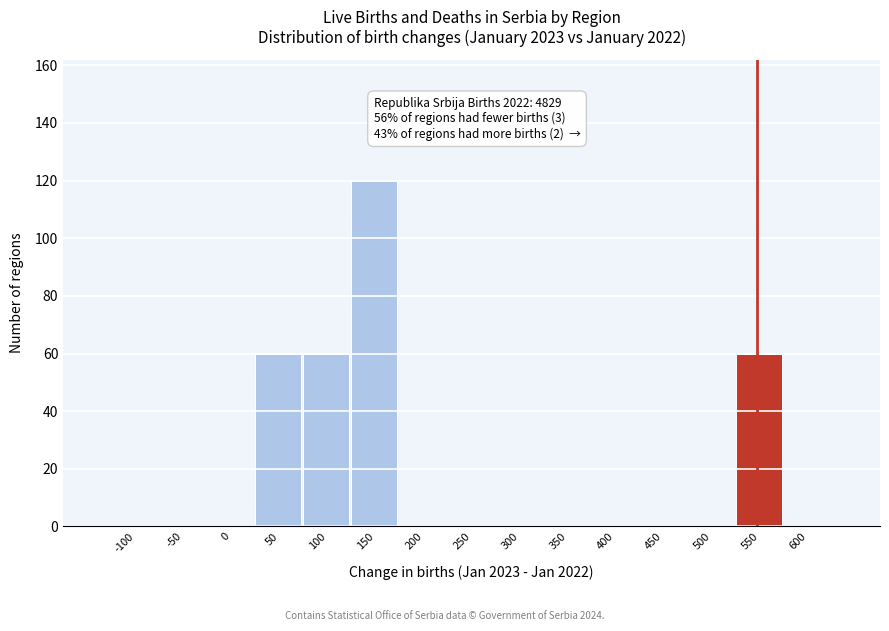

Reading left to right, list all the values displayed in this chart.

-100=0	-50=0	0=0	50=60	100=60	150=120	200=0	250=0	300=0	350=0	400=0	450=0	500=0	550=60	600=0